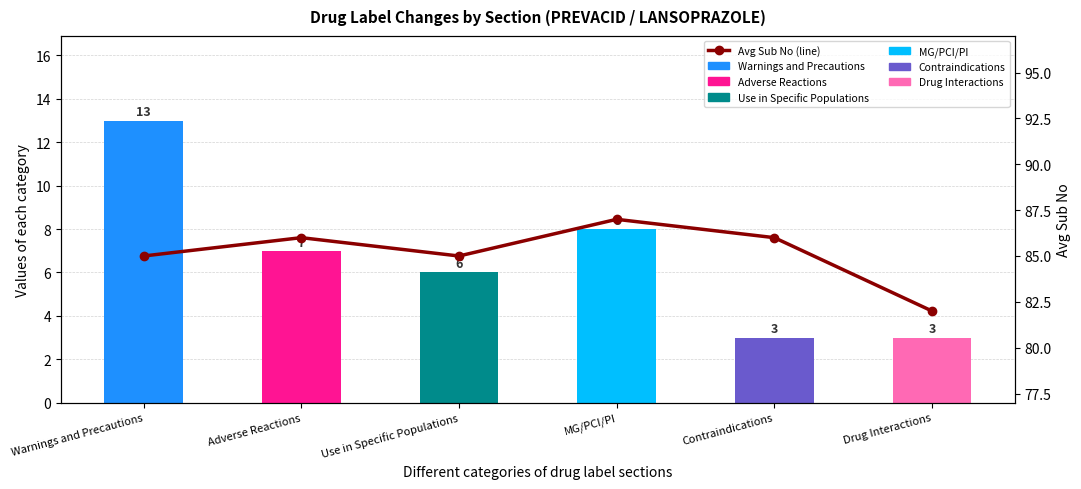

What is the label of the 1st bar from the left?

Warnings and Precautions